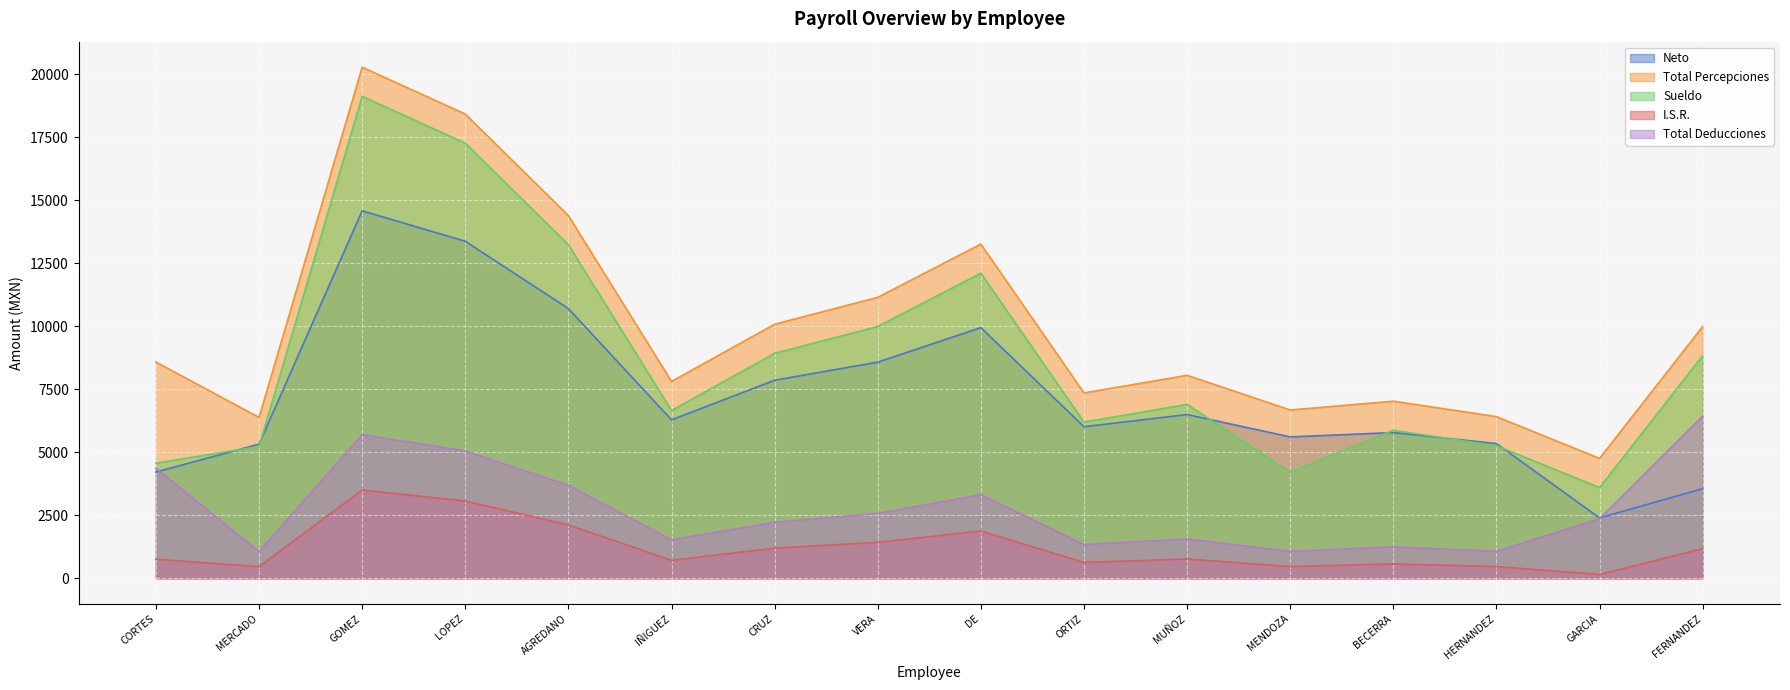

Is it true that Neto equals 5610.0 at MENDOZA?

True